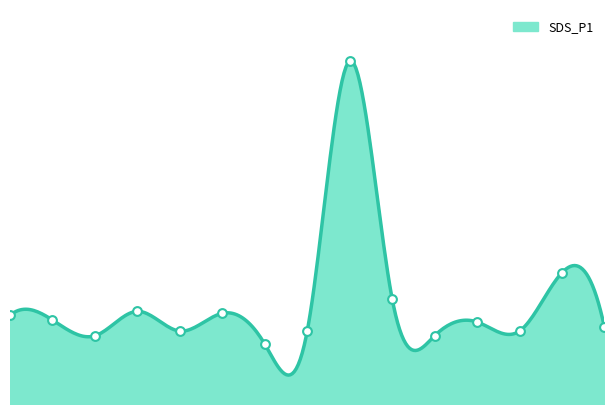

What is the change in value from 01:30 to 02:00?

-0.5